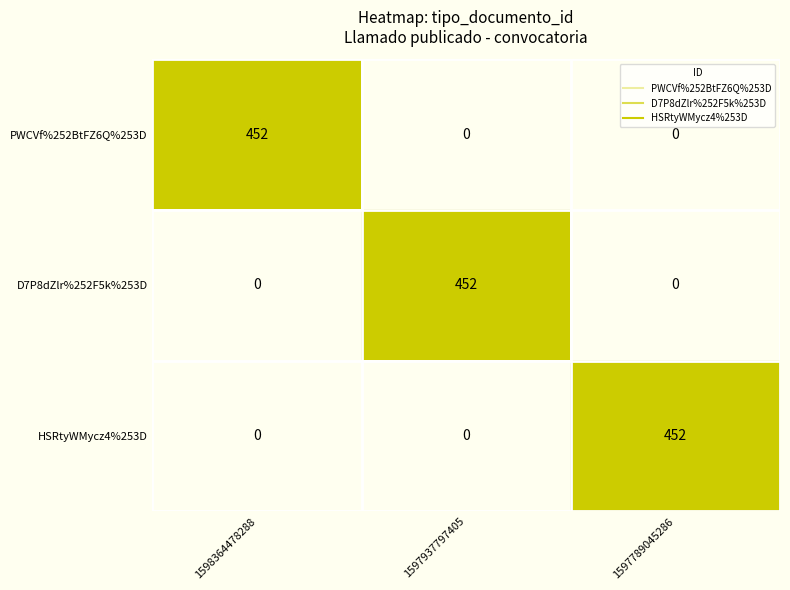

What is the difference between the highest and lowest values at 1598364478288?

452